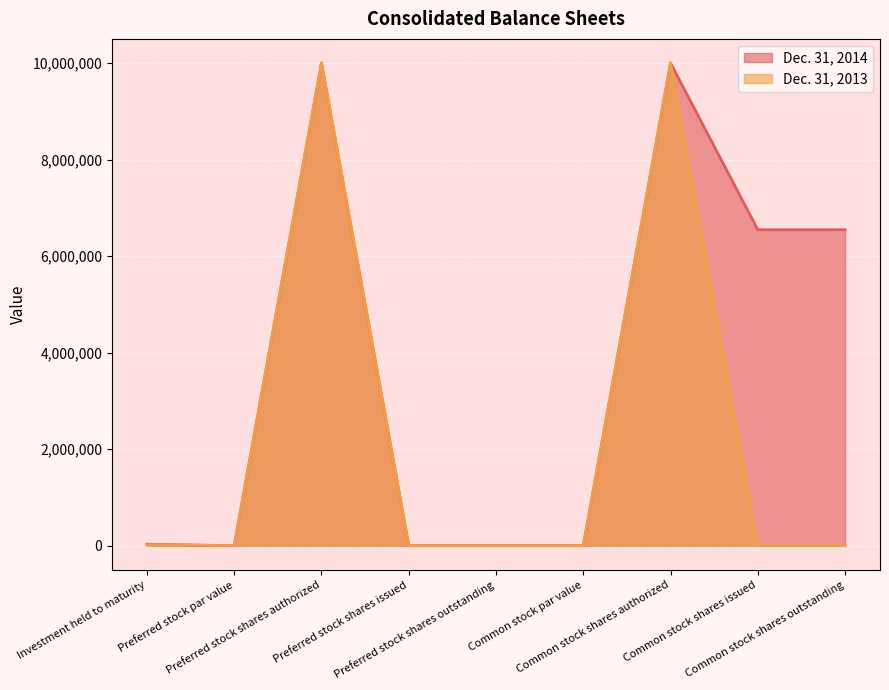

How many lines are shown in the chart?

2